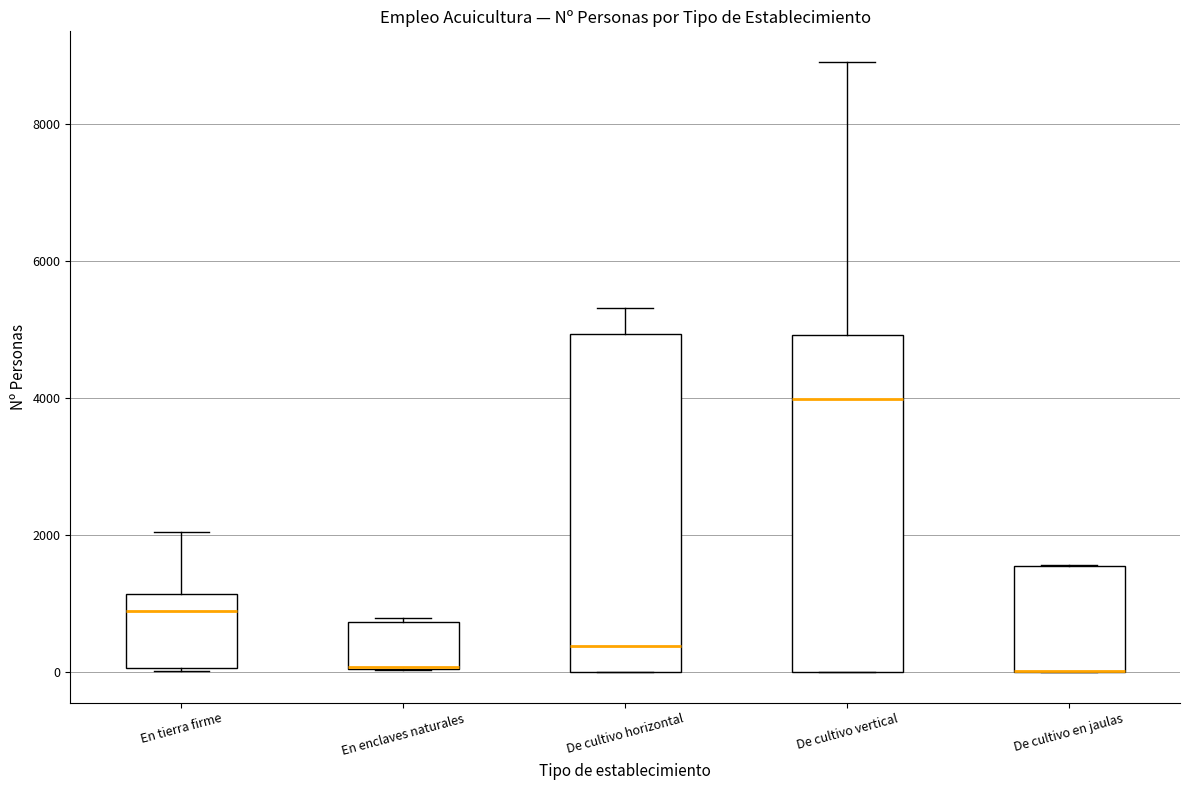

Where is the upper edge of the box for En tierra firme on the y-axis? The values are not printed on the chart, so give them approximately, as read against the axis.

1200